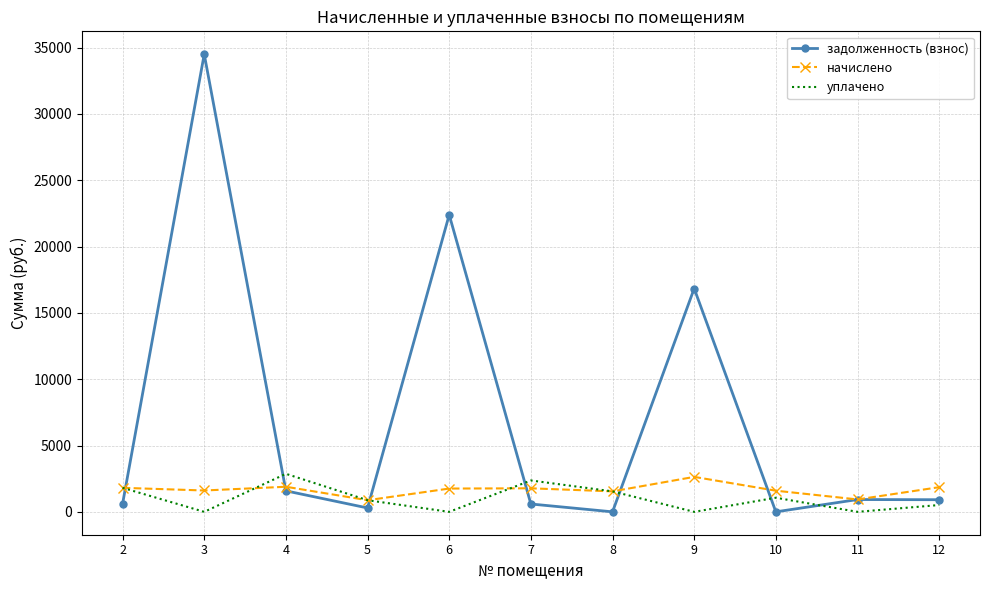

Rank the series at 9 from lowest to highest value.

уплачено, начислено, задолженность (взнос)